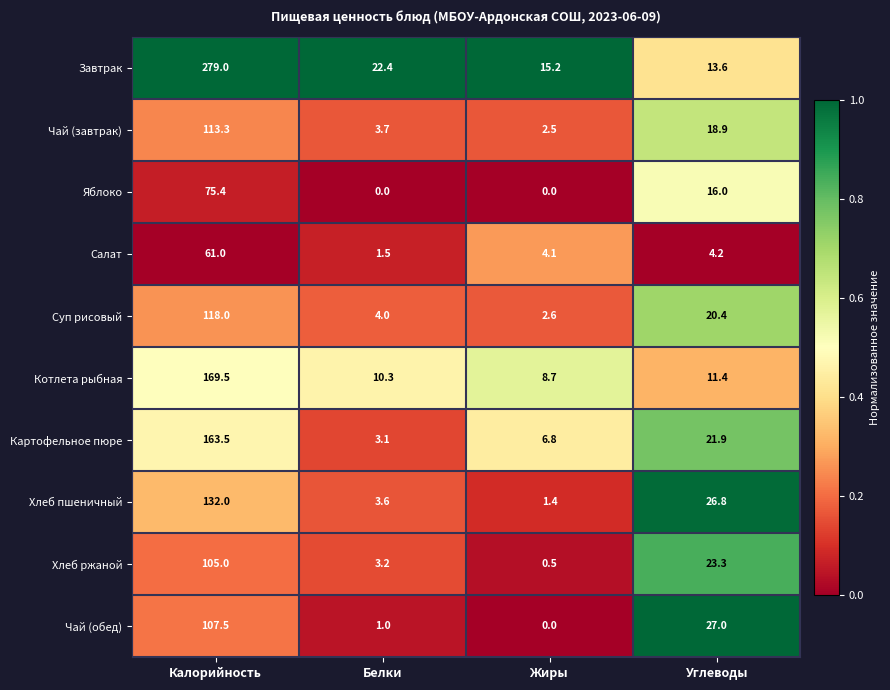

Rank the series by their maximum value, from lowest to highest.

Салат, Яблоко, Хлеб ржаной, Чай (обед), Чай (завтрак), Суп рисовый, Хлеб пшеничный, Картофельное пюре, Котлета рыбная, Завтрак